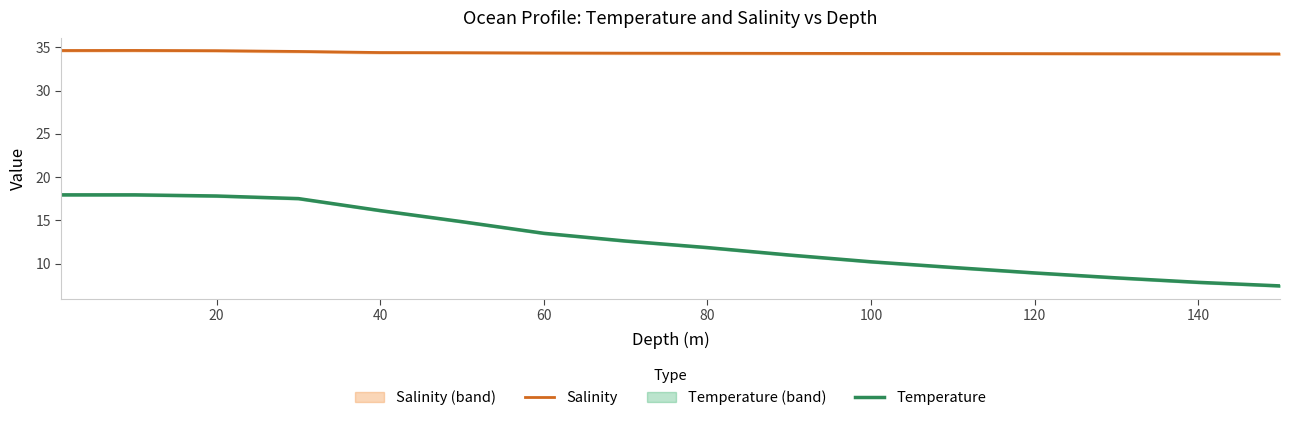

How many data points in Temperature are above 12?

8